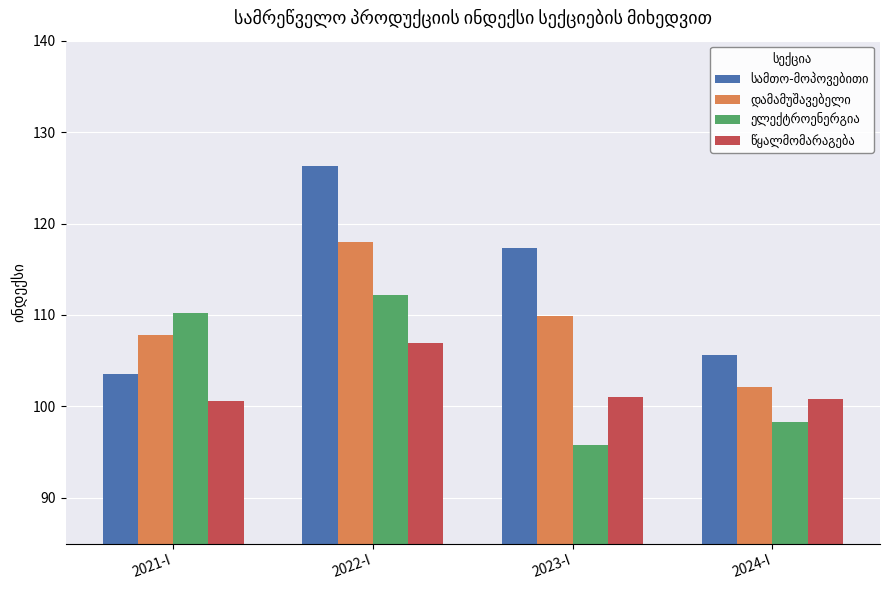

Which label corresponds to the largest value in the chart?

2022-I